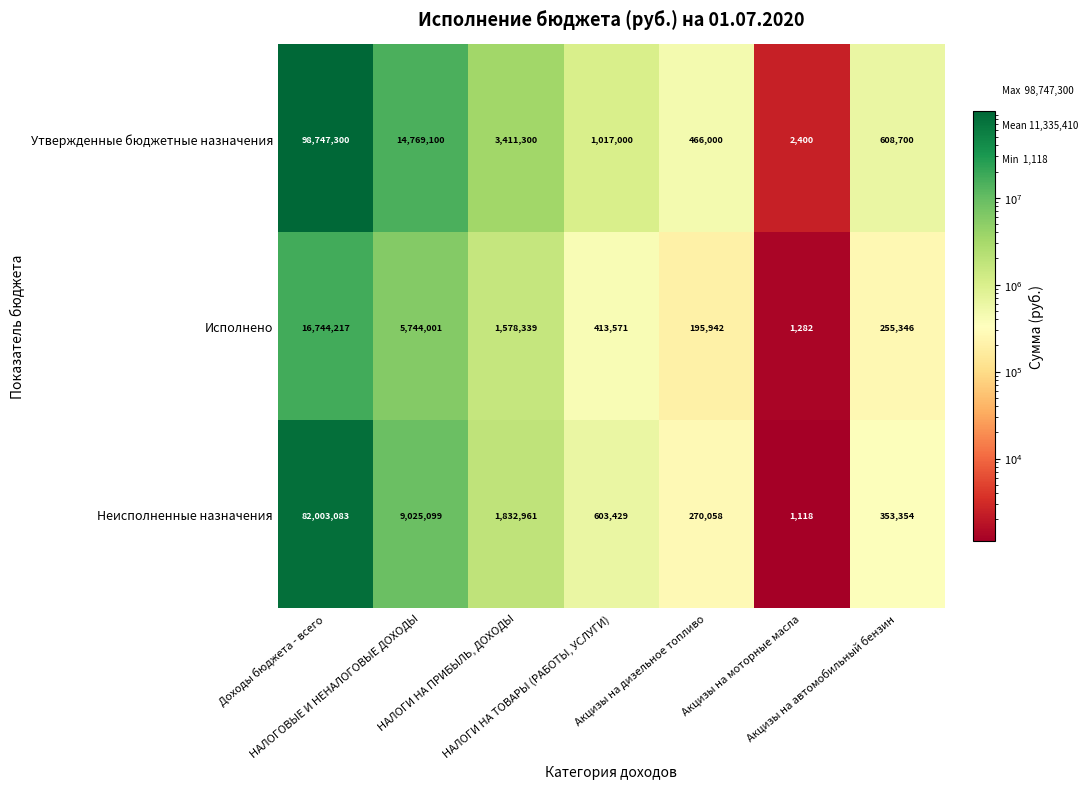

What is the difference between the maximum and second lowest values in the Неисполненные назначения series?

81733025